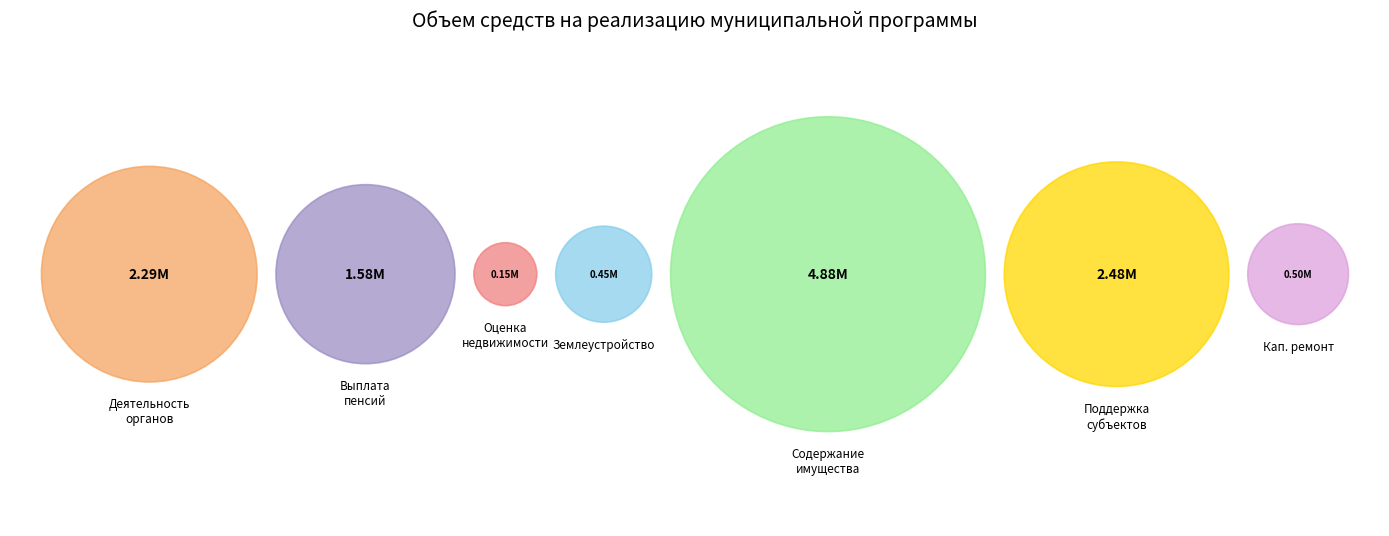

To the nearest percent, what is the difference between the Мероприятия по содержанию имущества and Мероприятия по оказанию поддержки slice percentages?

19%